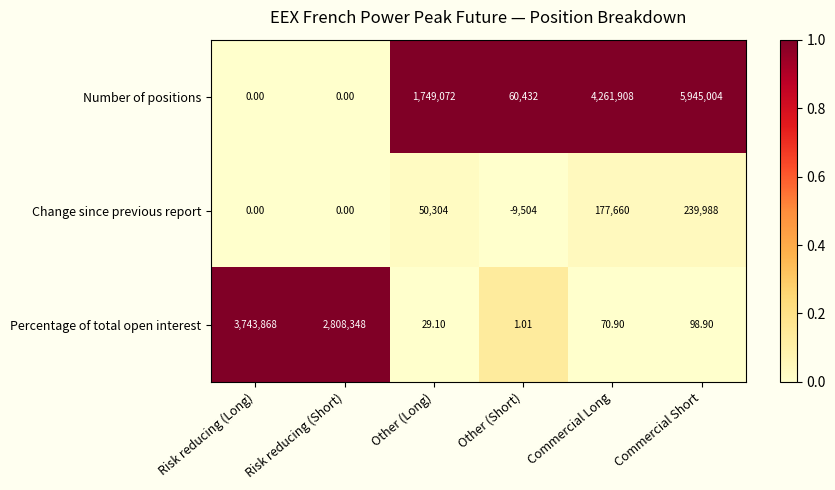

Between Other (Long) and Commercial Short, which series saw the biggest shift?

Number of positions